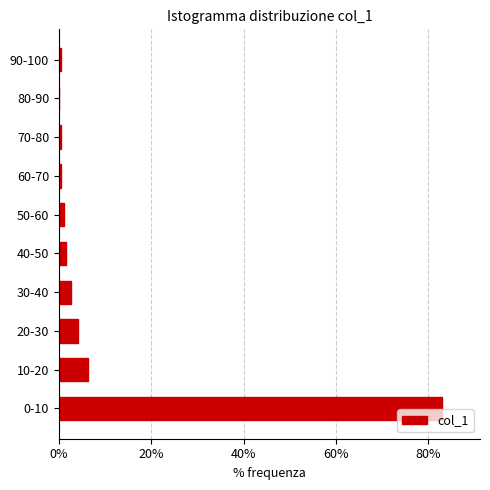

Reading bottom to top, extract all data points from this chart.

0-10=82.9	10-20=6.2	20-30=4.1	30-40=2.6	40-50=1.6	50-60=1.0	60-70=0.5	70-80=0.5	80-90=0.0	90-100=0.5